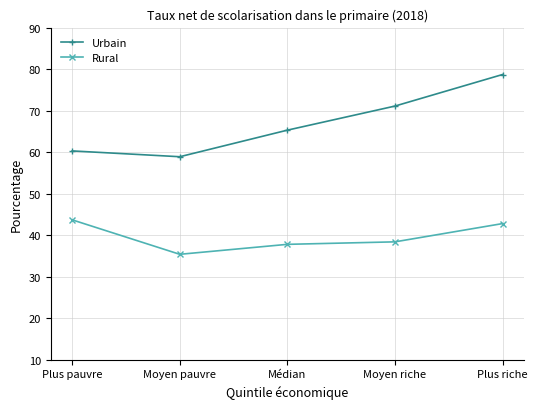

Rank the categories by Urbain value from highest to lowest.

Plus riche, Moyen riche, Médian, Plus pauvre, Moyen pauvre